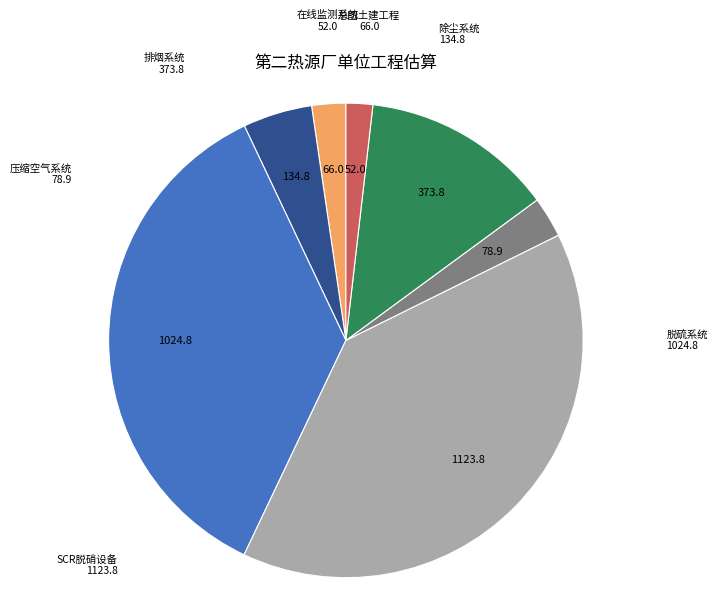

Count the number of slices in the pie.

7